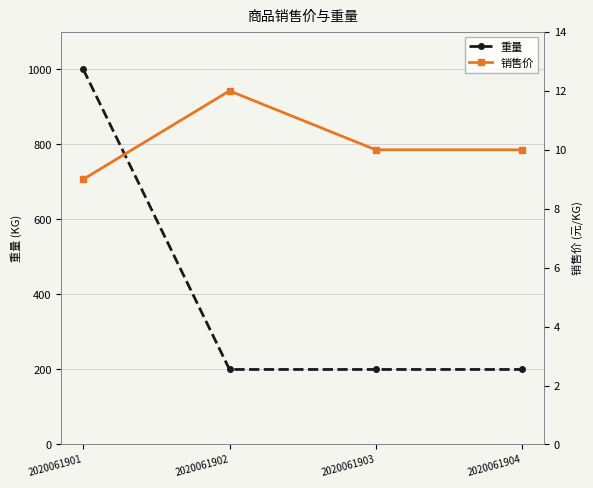

Rank the series at 2020061903 from lowest to highest value.

销售价, 重量